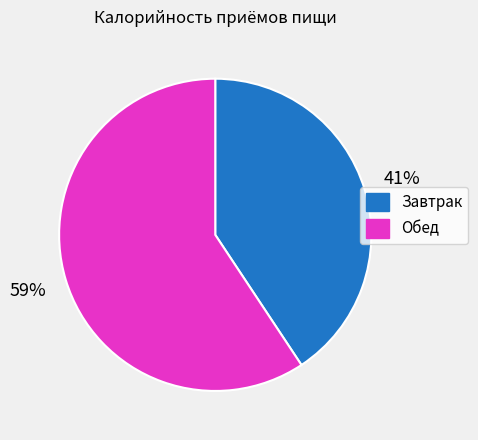

Is it true that Завтрак is 30% of the pie?

False